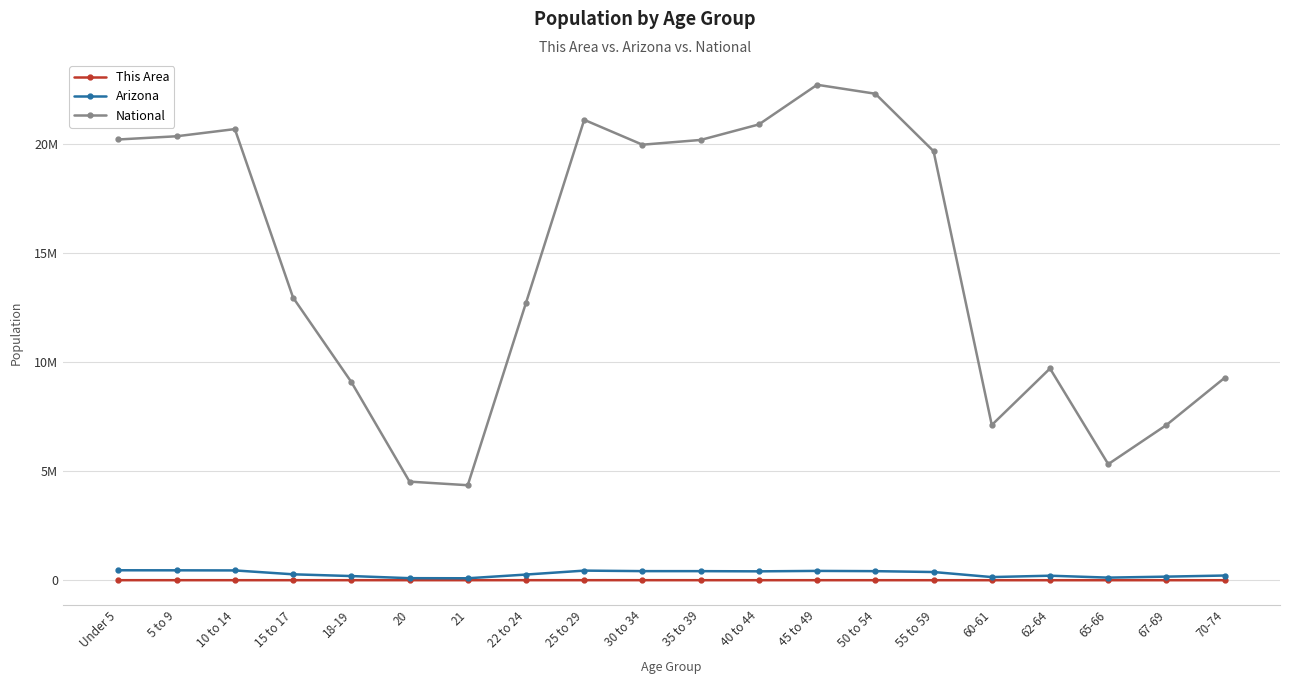

What is the approximate value of National at 30 to 34, to the nearest 50?

19962100